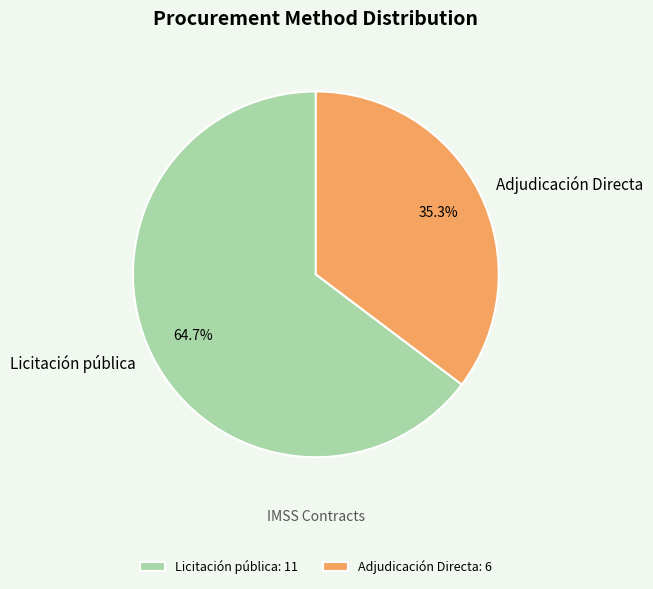

What percentage is the Licitación pública slice, to the nearest percent?

65%